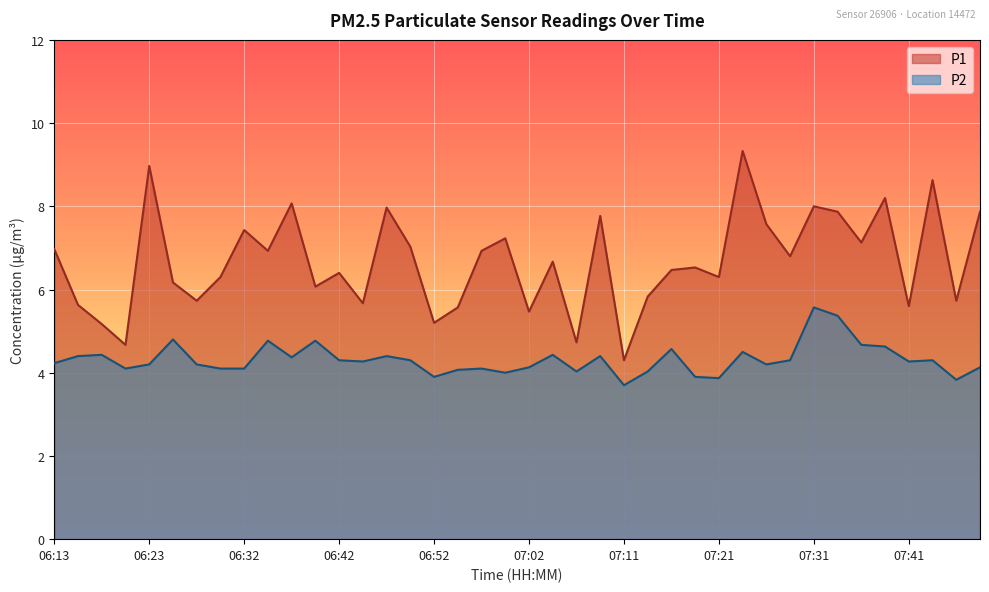

True or false: P1 and P2 cross at least once.

False